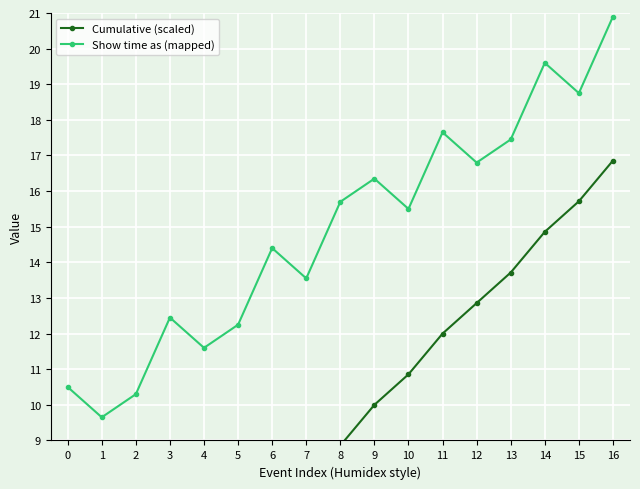

At how many categories does at least one series exceed 14?

10